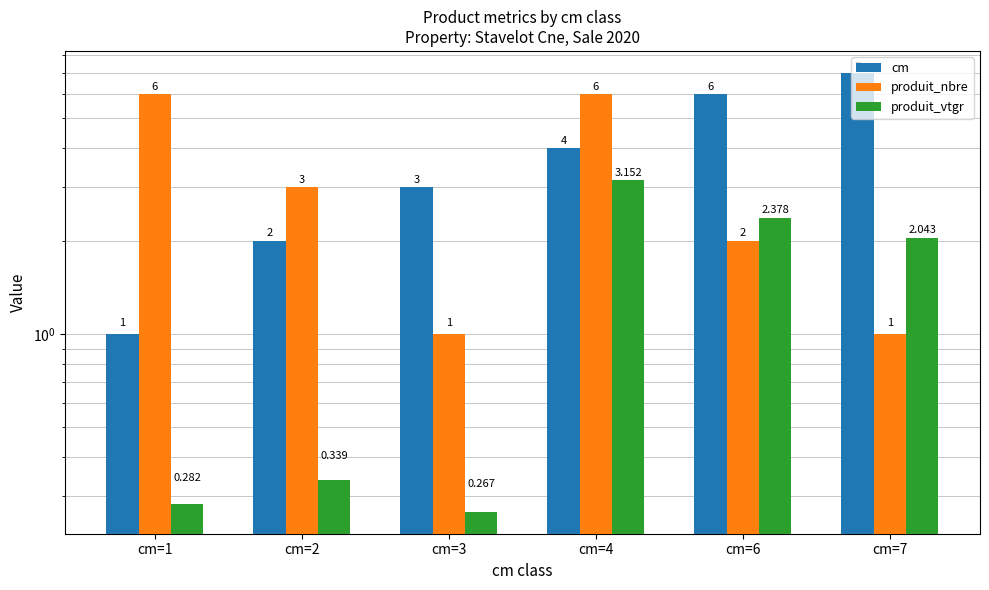

The cm series shows 0.9 at cm=3. True or false?

False